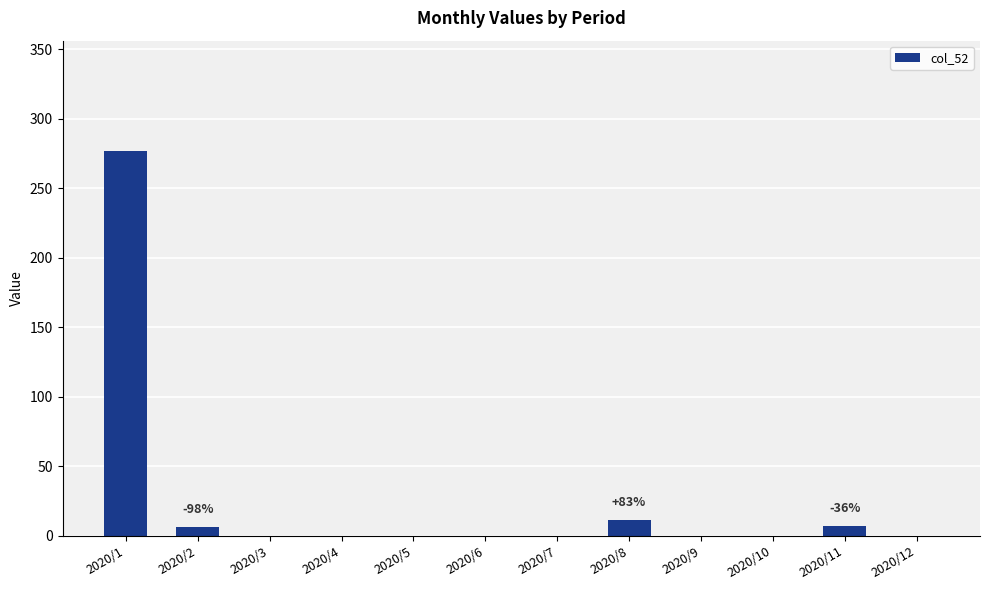

Which category has the highest value across all series?

2020/1